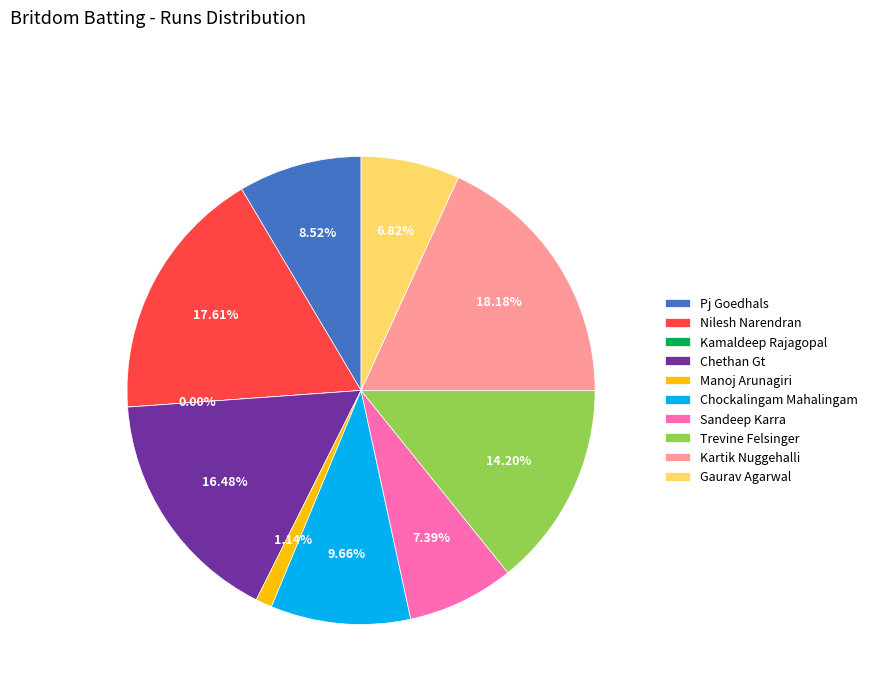

To the nearest percent, what is the combined percentage of Chethan Gt and Kartik Nuggehalli?

35%